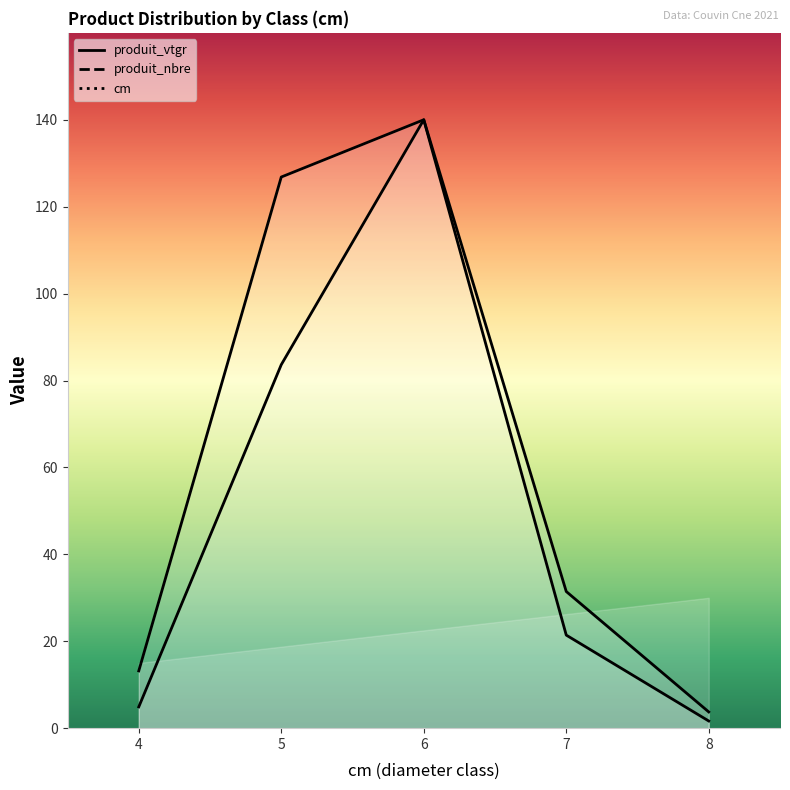

Rank the categories by produit_vtgr value from highest to lowest.

6, 5, 7, 4, 8